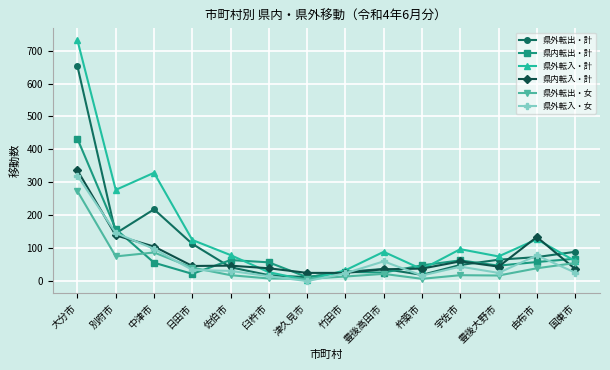

How many data points does each series have?

14